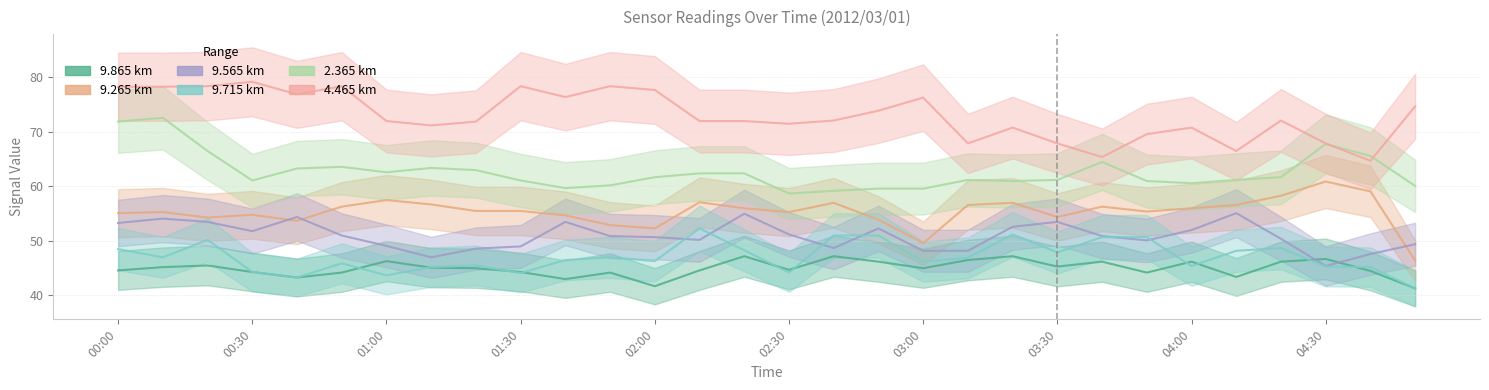

The 2.365 series shows 85.9 at 01:10. True or false?

False